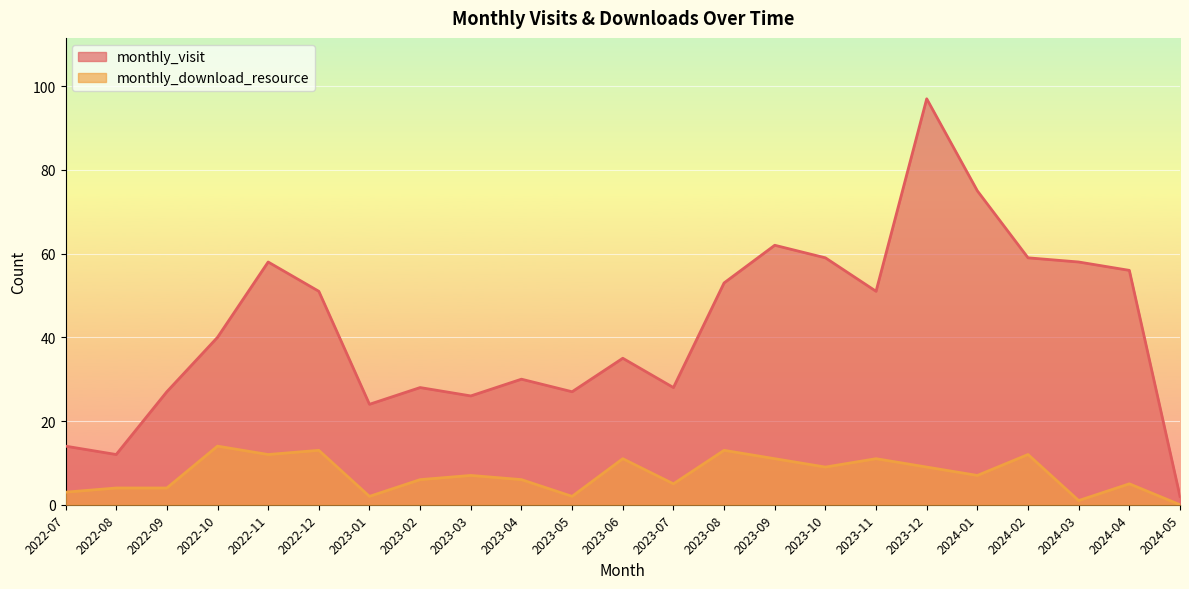

What is the difference between the monthly_visit values at 2023-05 and 2024-03?

31